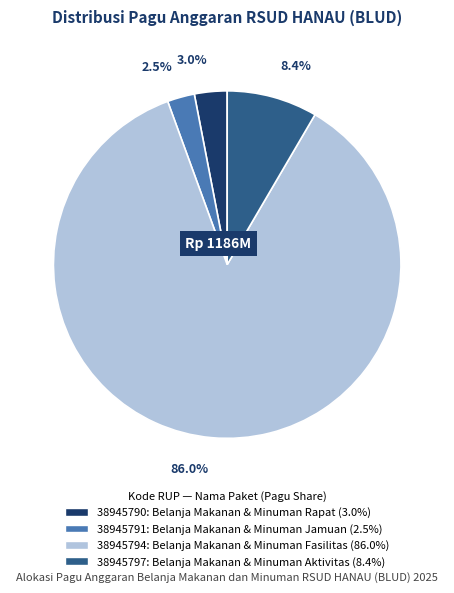

Do 38945791 and 38945790 together represent more than half of the pie?

No